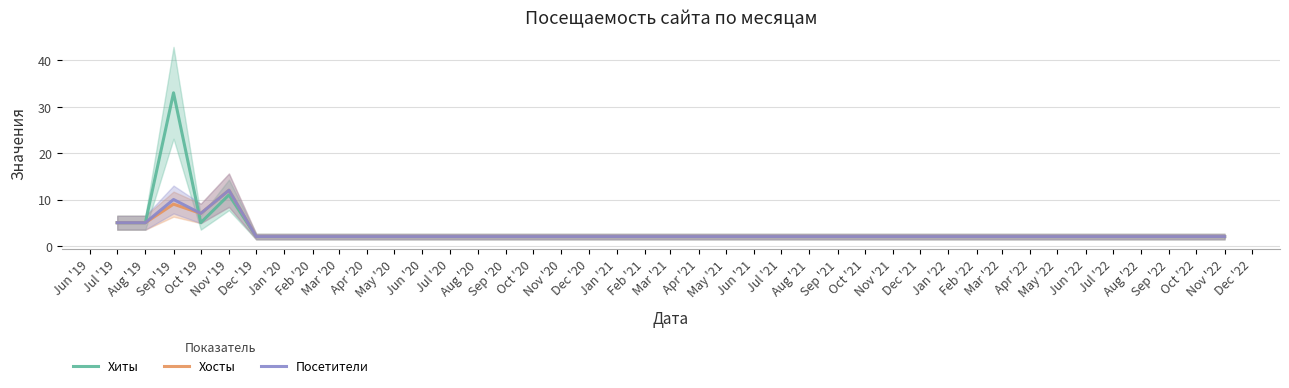

List the series in order of their peak value, highest first.

Хиты, Хосты, Посетители